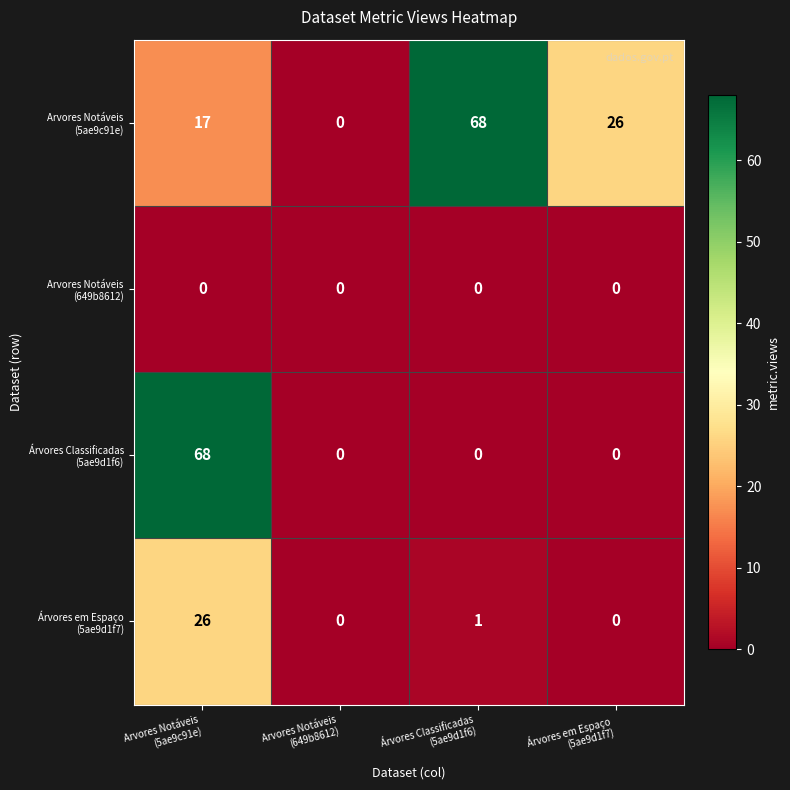

At how many categories does at least one series exceed 43?

2